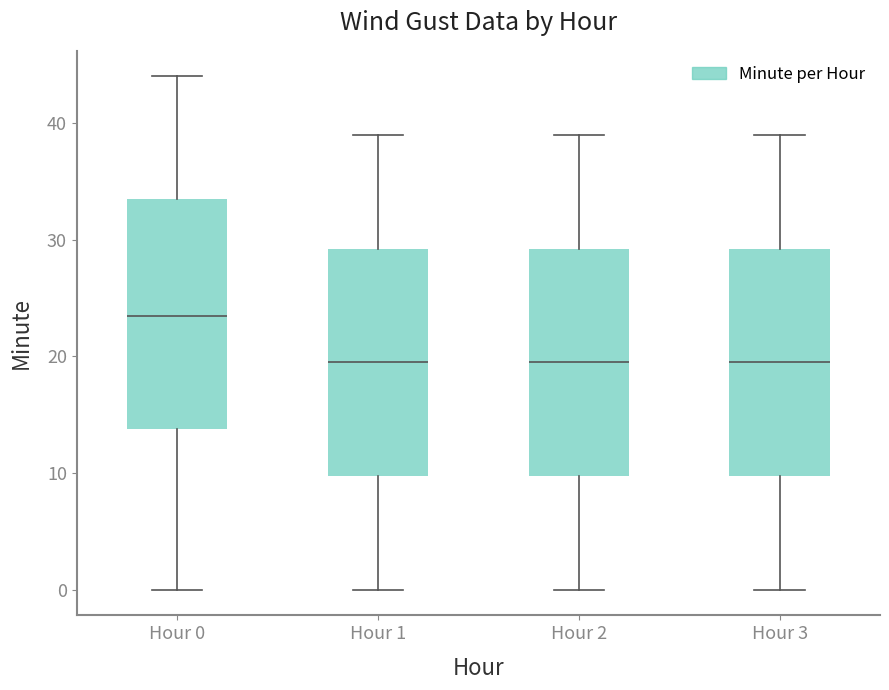

Reading left to right, read every box against the y-axis: the position of its median line, the range the box covers, and the ends of its whiskers. The values are not printed on the chart, so give them approximately, as read against the axis.

Hour 0: median 24, box 14 to 34, whiskers 0 to 44
Hour 1: median 20, box 10 to 29, whiskers 0 to 39
Hour 2: median 20, box 10 to 29, whiskers 0 to 39
Hour 3: median 20, box 10 to 29, whiskers 0 to 39